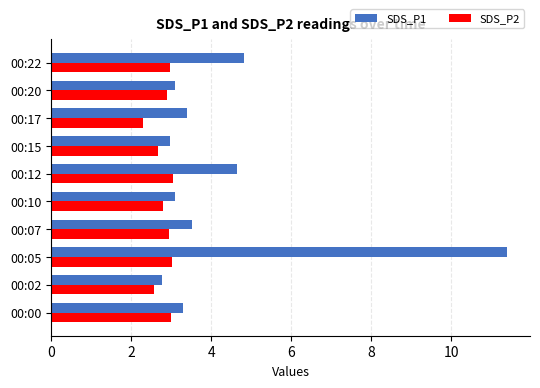

What is the spread (max minus min) of values at 00:22?

1.9